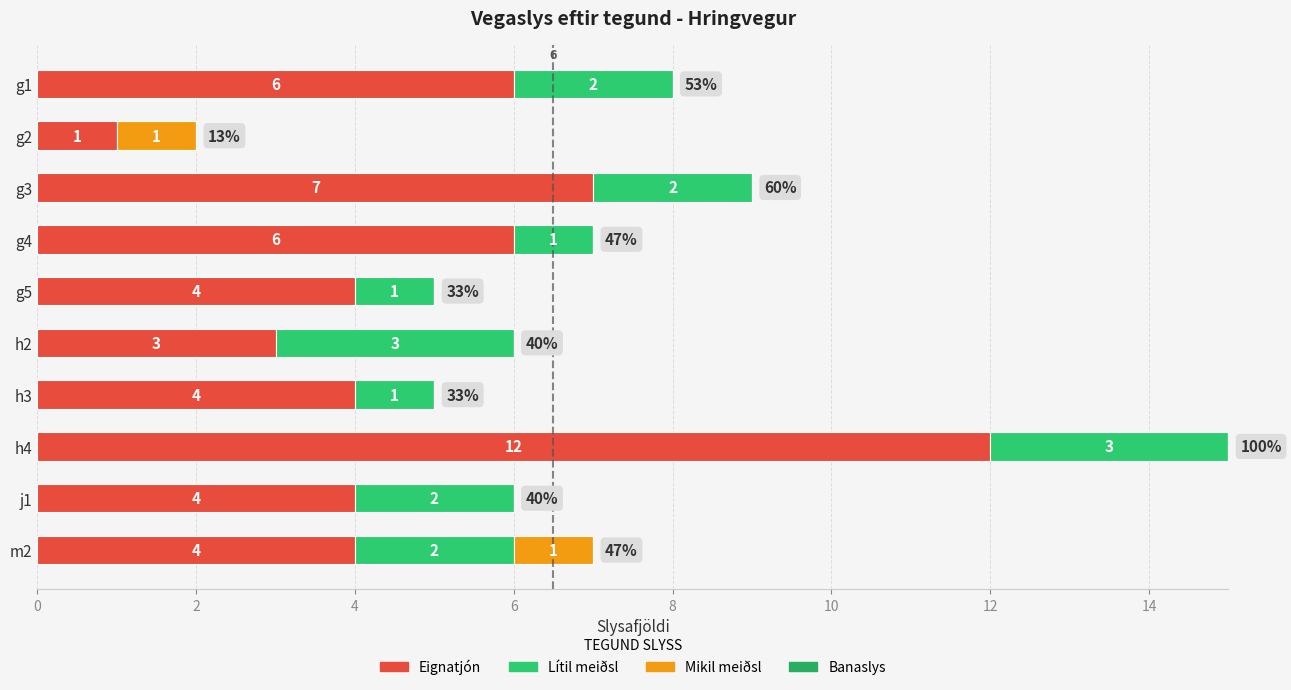

Which series has the largest range (max minus min)?

Eignatjón